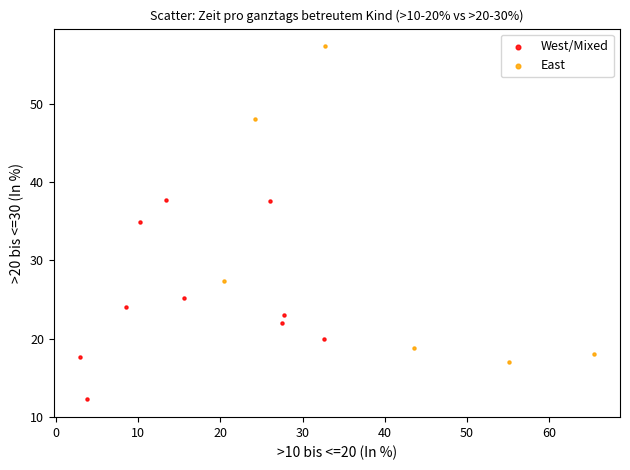

Which series reaches the minimum Y coordinate?

West/Mixed